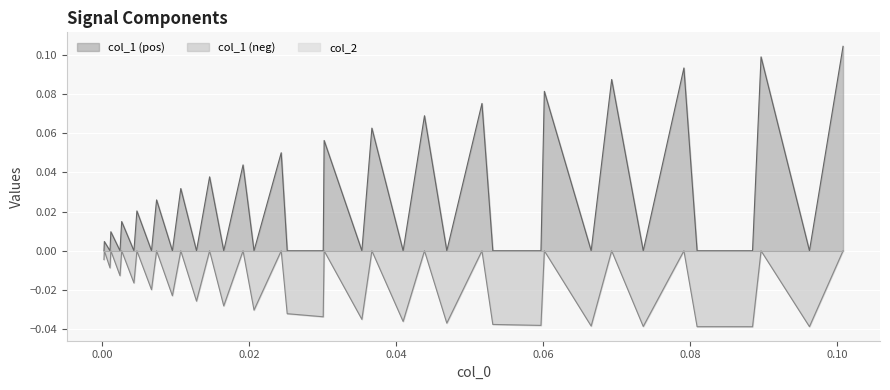

Rank the categories by col_2 value from highest to lowest.

0, 1, 2, 3, 4, 5, 6, 7, 8, 9, 10, 11, 12, 13, 14, 15, 16, 17, 18, 19, 20, 21, 22, 23, 24, 25, 26, 27, 28, 29, 30, 31, 32, 33, 34, 35, 36, 37, 38